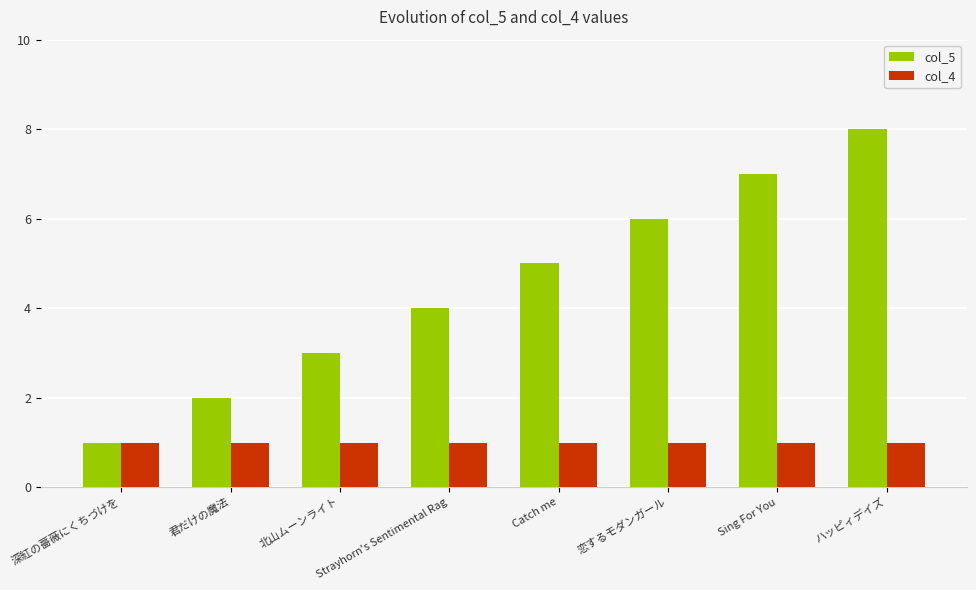

What is the difference between the second highest and second lowest values in the col_5 series?

5